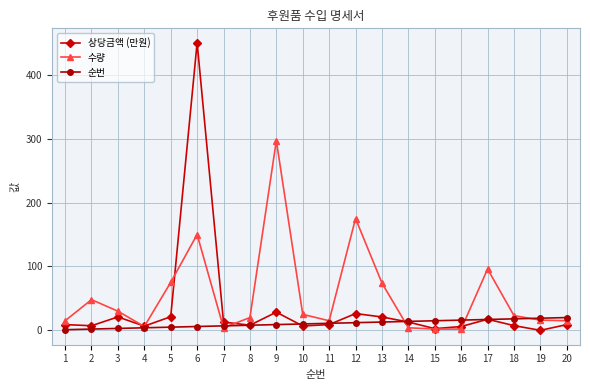

Is it true that 수량 equals 6.5 at 18?

False